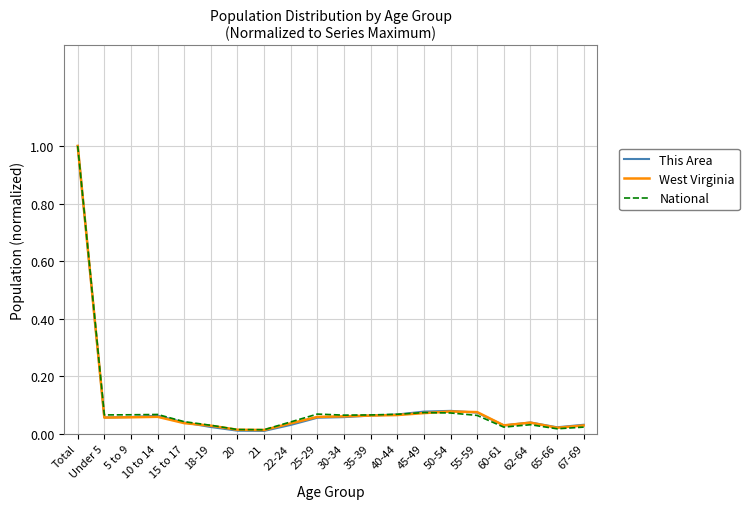

Which series changed the most between 10 to 14 and 20?

National